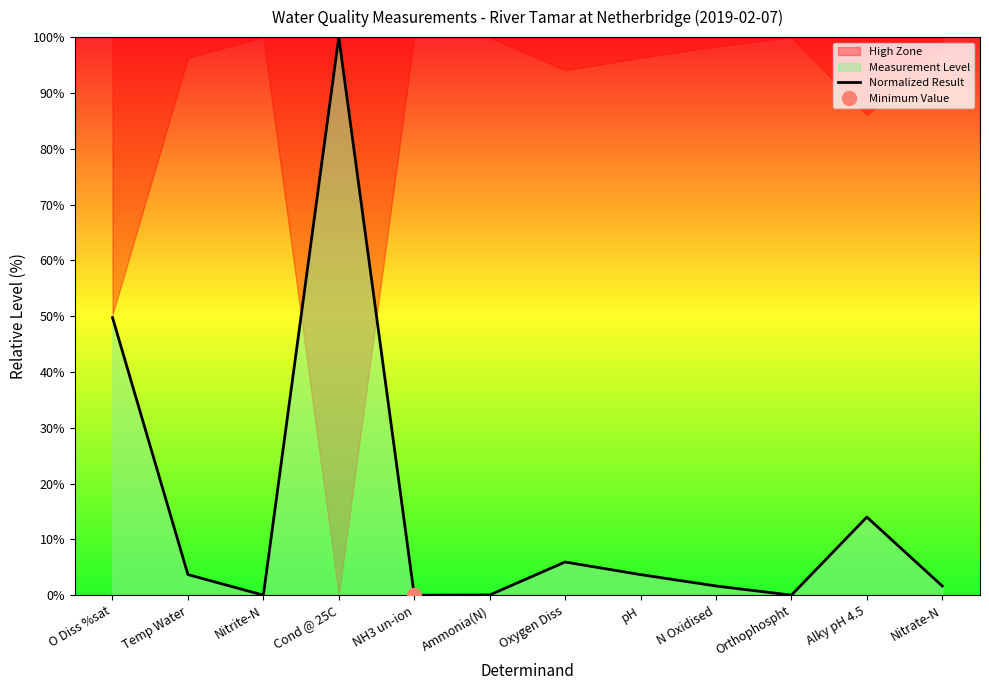

What is the label of the 7th point from the right?

Ammonia(N)